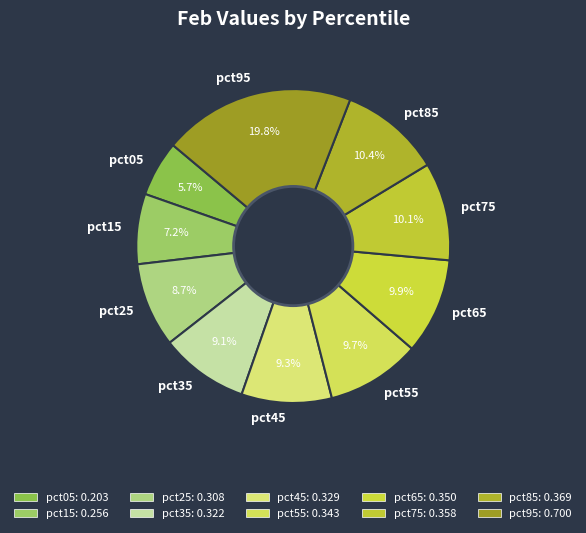

Which has a higher value, pct75 or pct15?

pct75